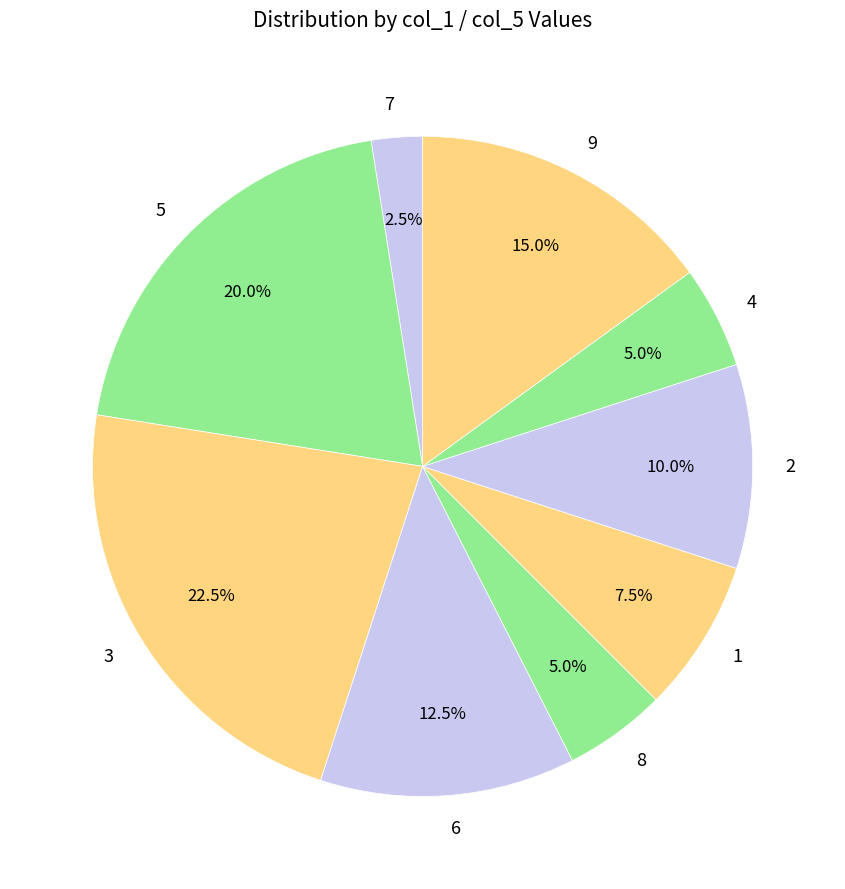

Is there a majority slice in this chart?

No